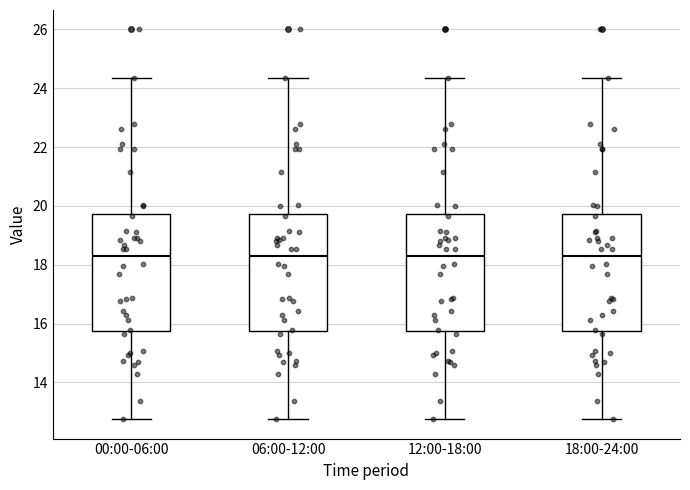

Where does the lower whisker of the box for 12:00-18:00 end on the y-axis? The values are not printed on the chart, so give them approximately, as read against the axis.

12.8